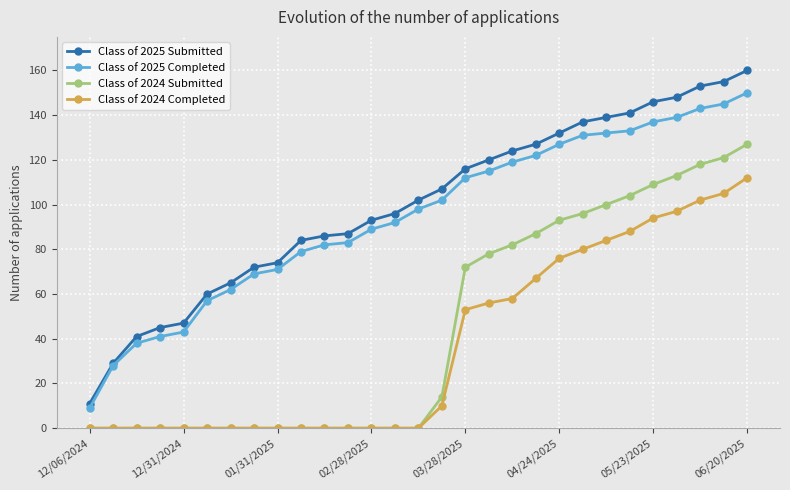

True or false: Class of 2025 Completed and Class of 2024 Submitted cross at least once.

False